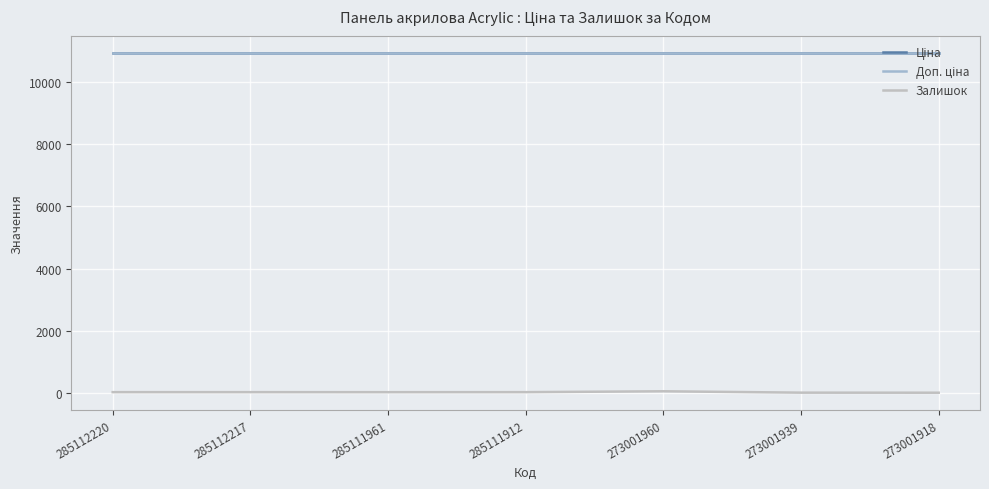

Does the chart display data point markers on the line(s)?

No